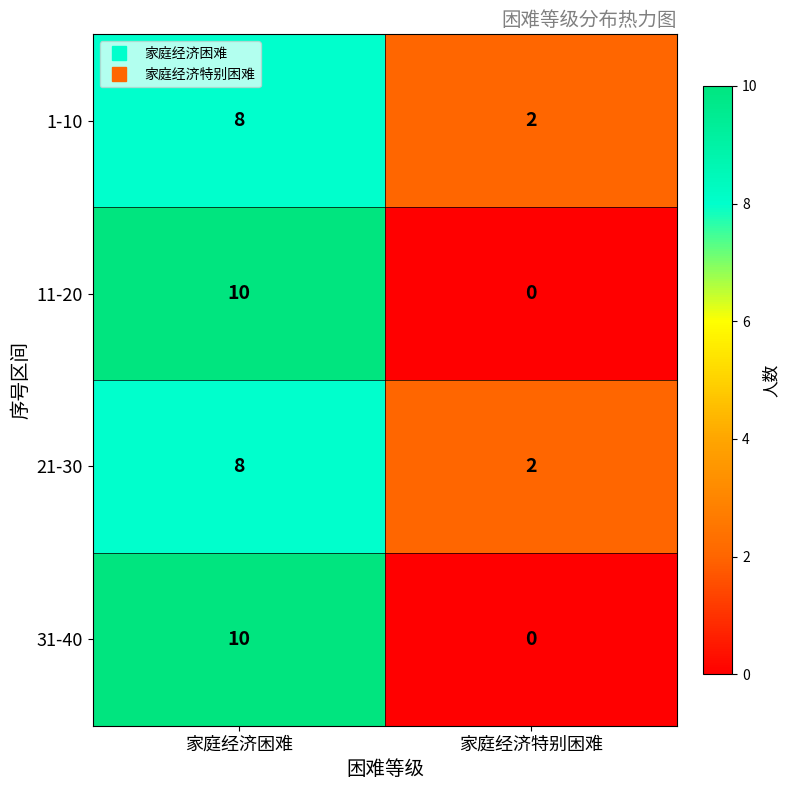

Count the number of data series in this chart.

4